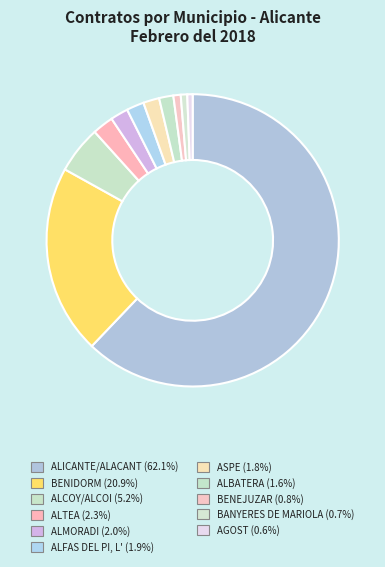

How many slices are in this pie chart?

11